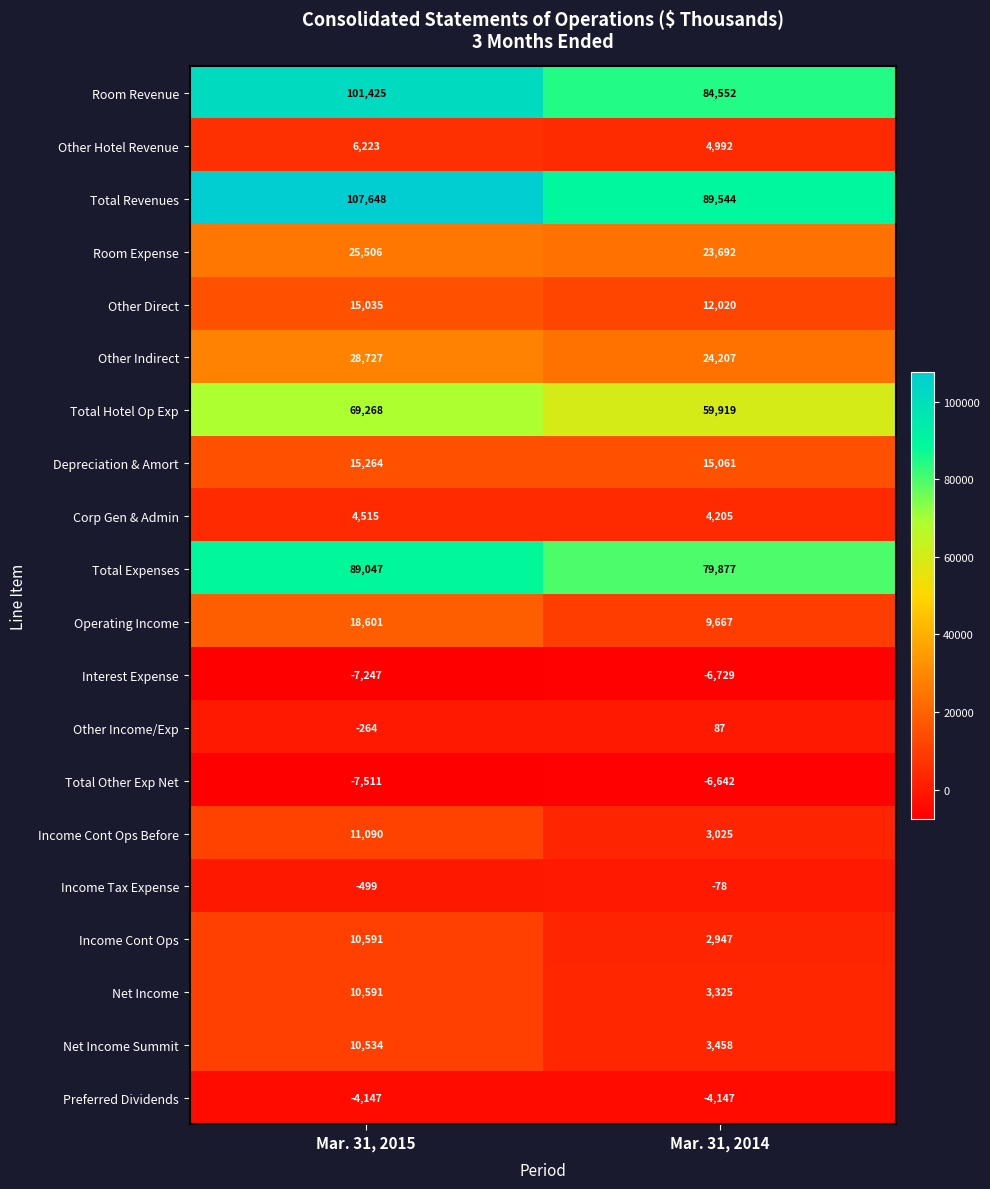

Rank the categories by Corp Gen & Admin value from highest to lowest.

Mar. 31, 2015, Mar. 31, 2014